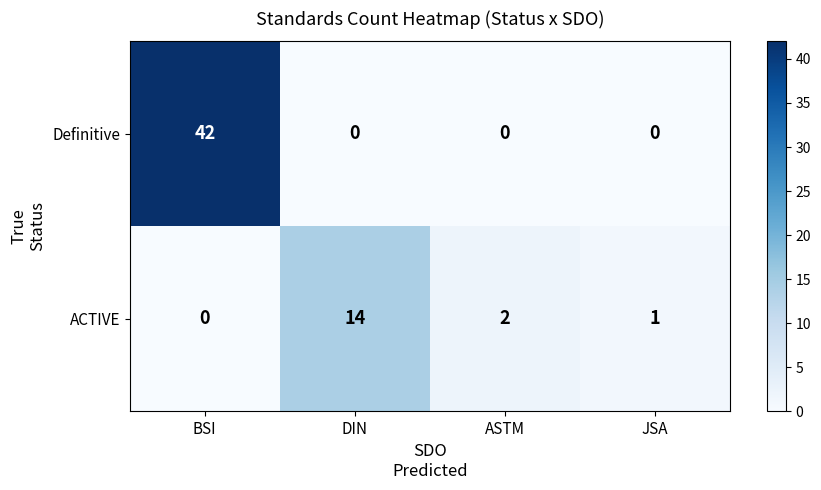

True or false: ACTIVE has a value of -6 at BSI.

False